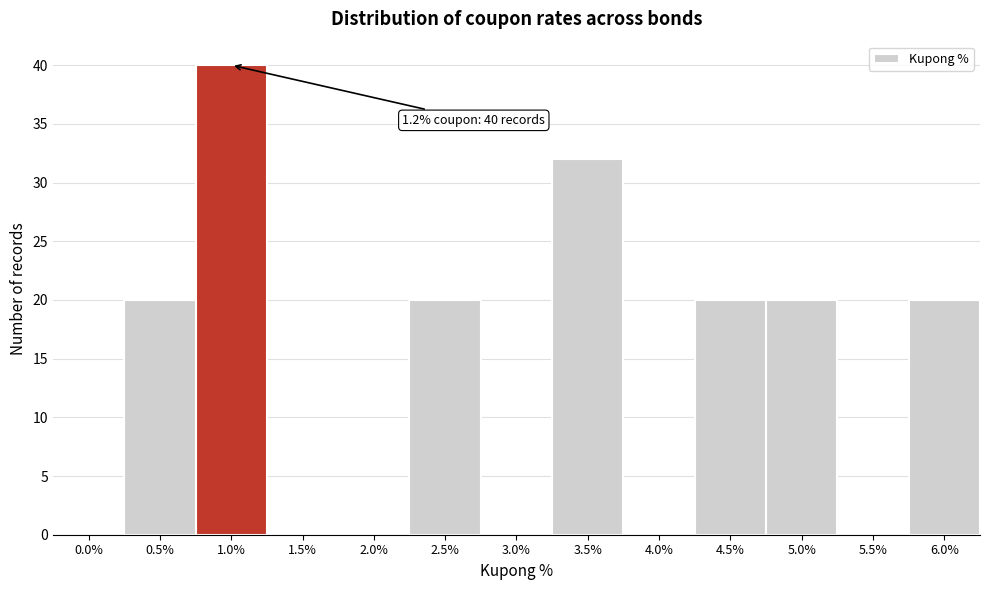

Reading right to left, transcribe all the data shown in this chart.

6.0%=20	5.5%=0	5.0%=20	4.5%=20	4.0%=0	3.5%=32	3.0%=0	2.5%=20	2.0%=0	1.5%=0	1.0%=40	0.5%=20	0.0%=0